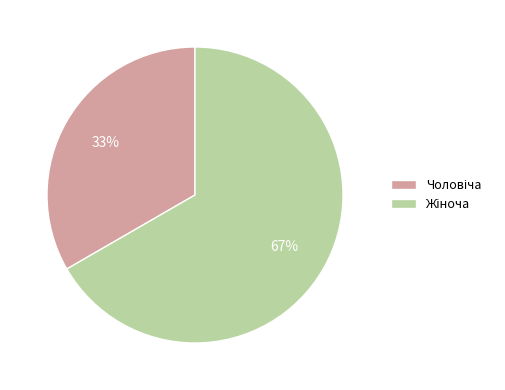

Does any single category account for the majority?

Yes